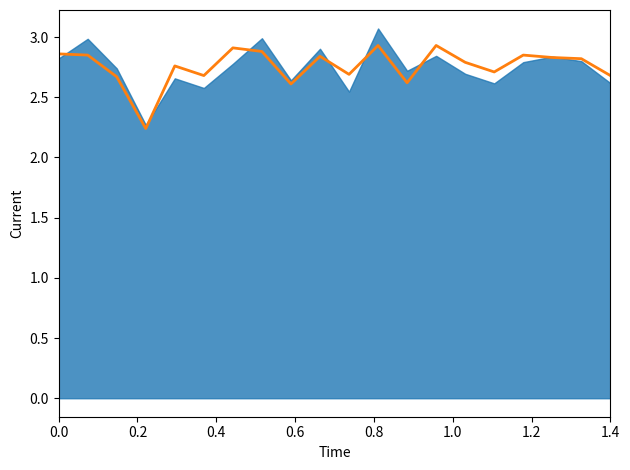

Does the chart have visible grid lines?

No